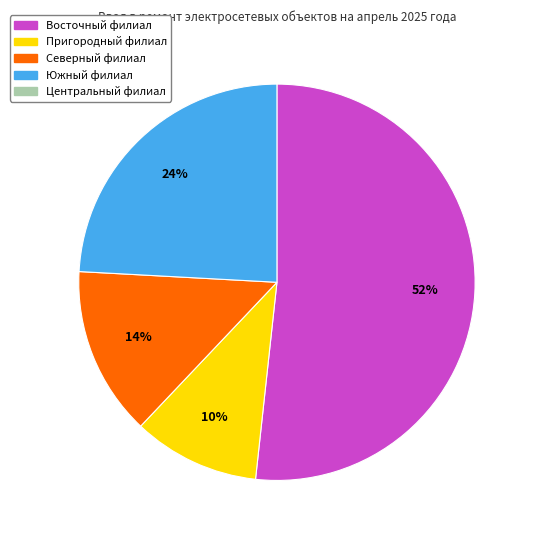

Is there any slice that represents more than half of the pie?

Yes